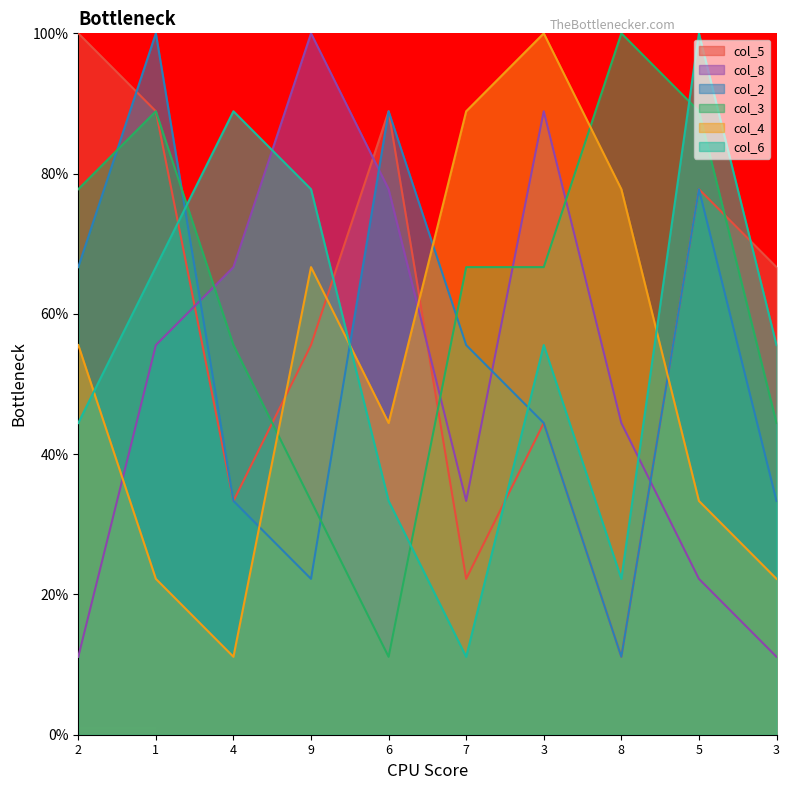

Reading right to left, list all the values displayed in this chart.

col_5: 66.7	77.8	11.1	44.4	22.2	88.9	55.6	33.3	88.9	100.0
col_8: 11.1	22.2	44.4	88.9	33.3	77.8	100.0	66.7	55.6	11.1
col_2: 33.3	77.8	11.1	44.4	55.6	88.9	22.2	33.3	100.0	66.7
col_3: 44.4	88.9	100.0	66.7	66.7	11.1	33.3	55.6	88.9	77.8
col_4: 22.2	33.3	77.8	100.0	88.9	44.4	66.7	11.1	22.2	55.6
col_6: 55.6	100.0	22.2	55.6	11.1	33.3	77.8	88.9	66.7	44.4